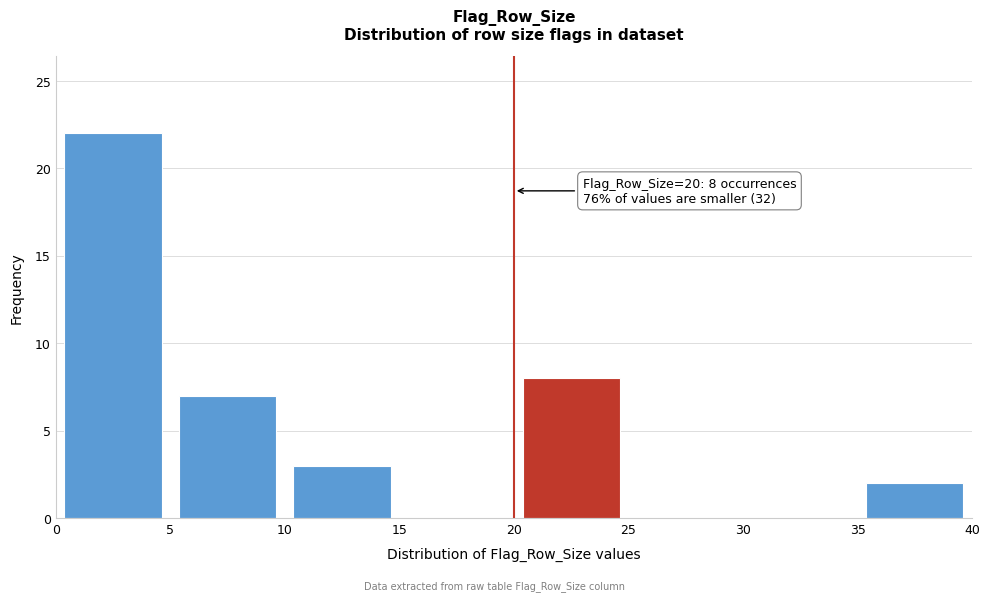

Over which range of the x-axis is the bar tallest?

0 to 5